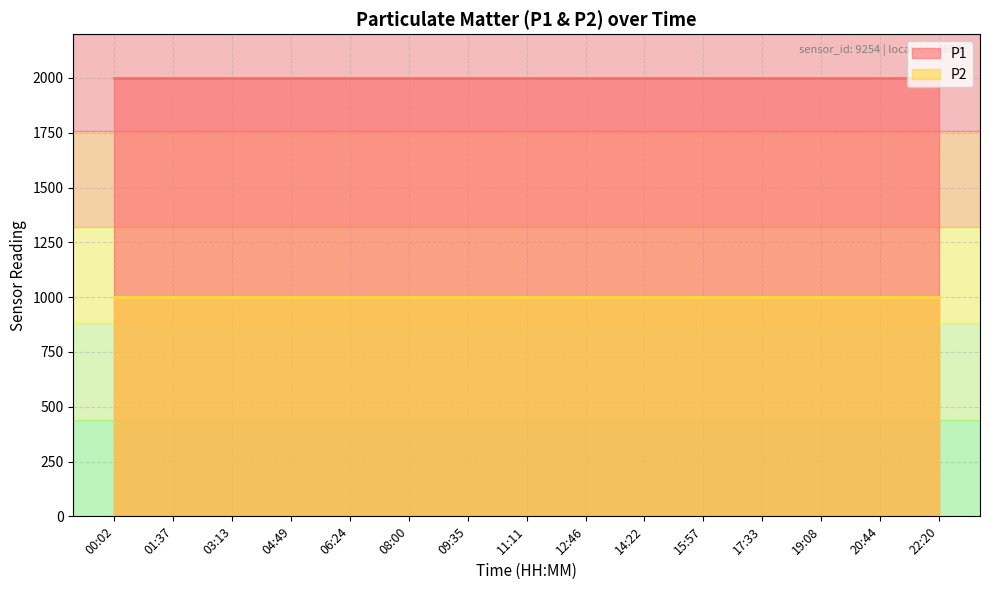

How many data points does each series have?

15